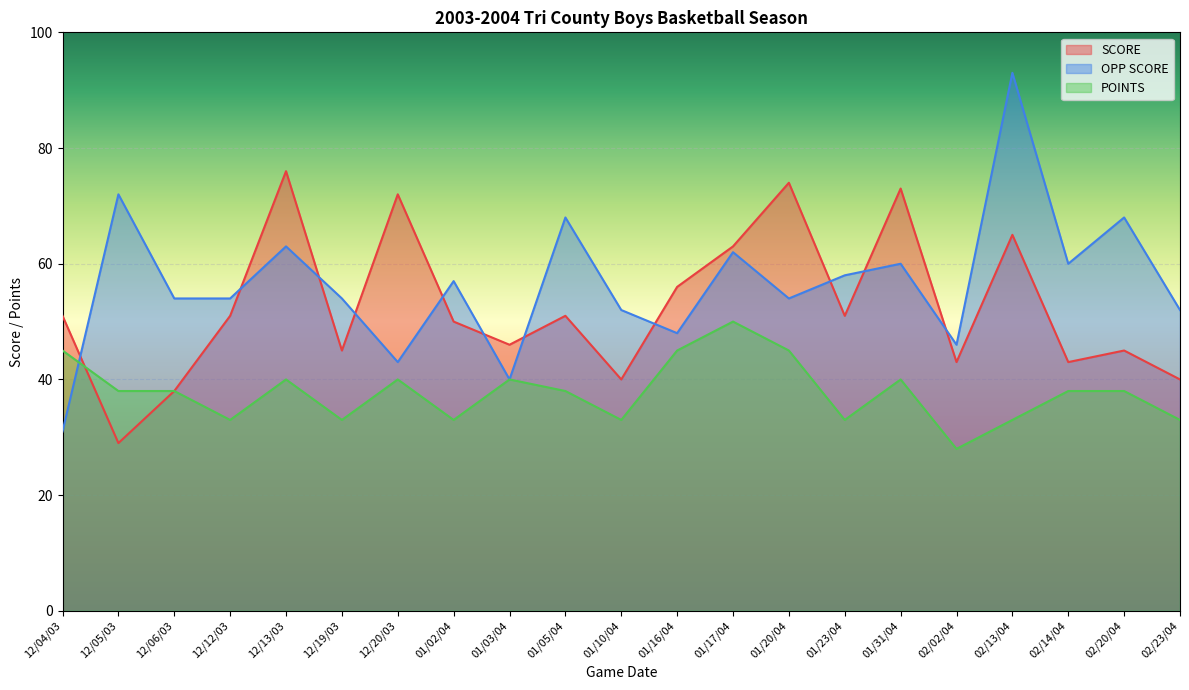

What is the difference between the second highest and second lowest values in the SCORE series?

36